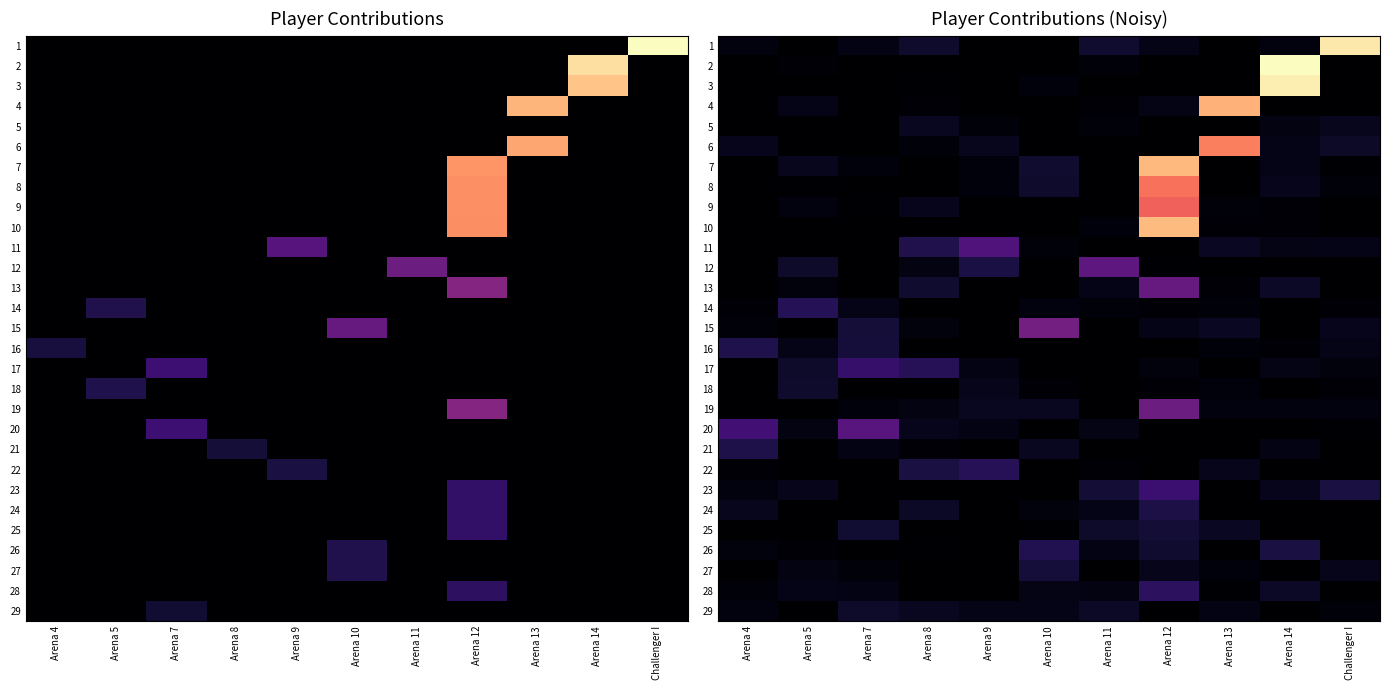

How many values in 23 are above zero?

6